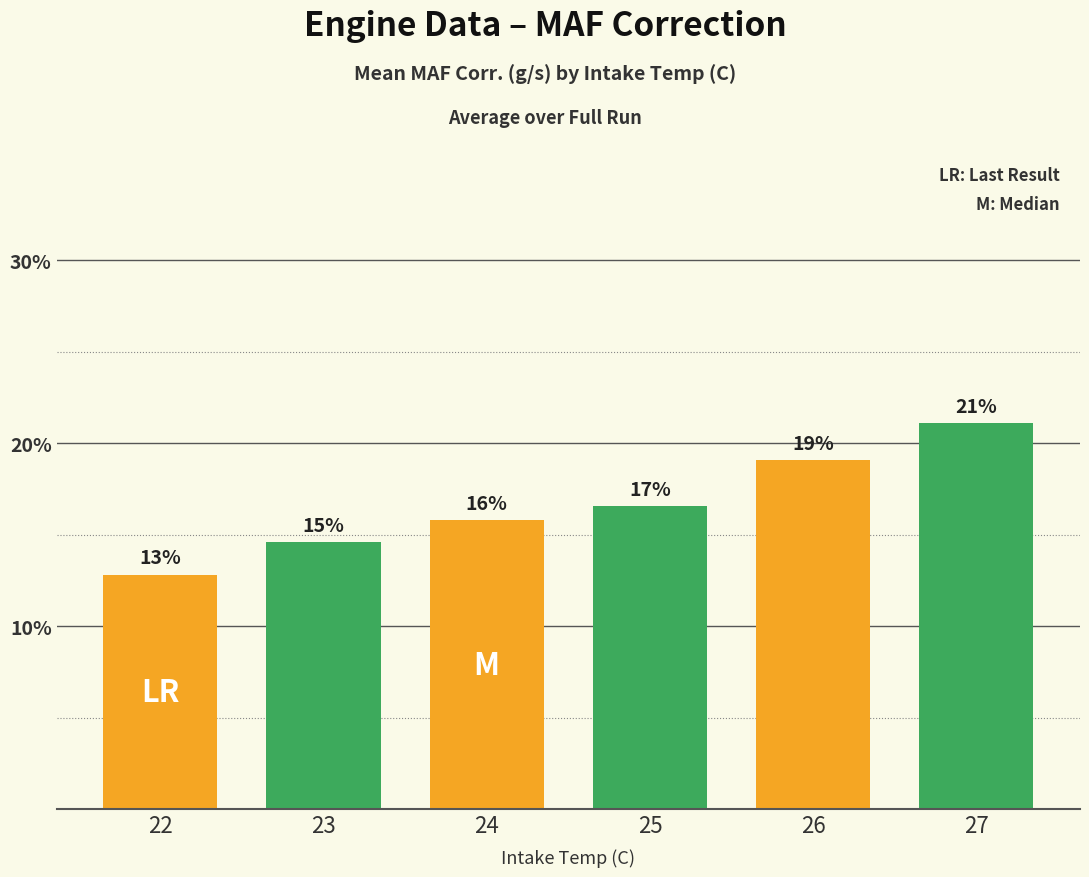

How many bars are there in total?

6